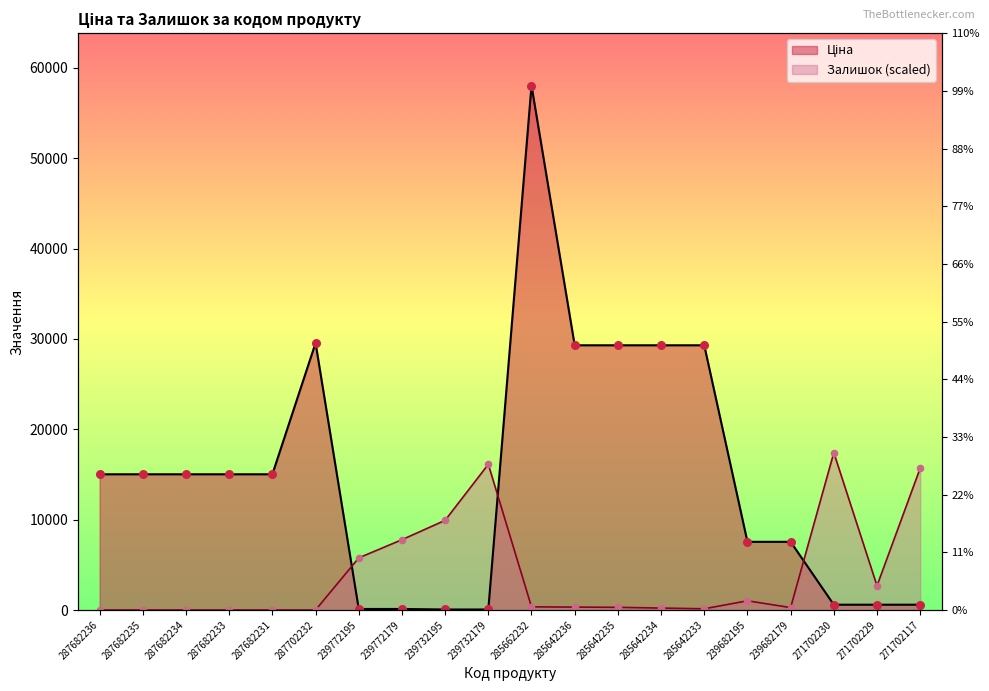

Which series contains the lowest Y value?

Залишок